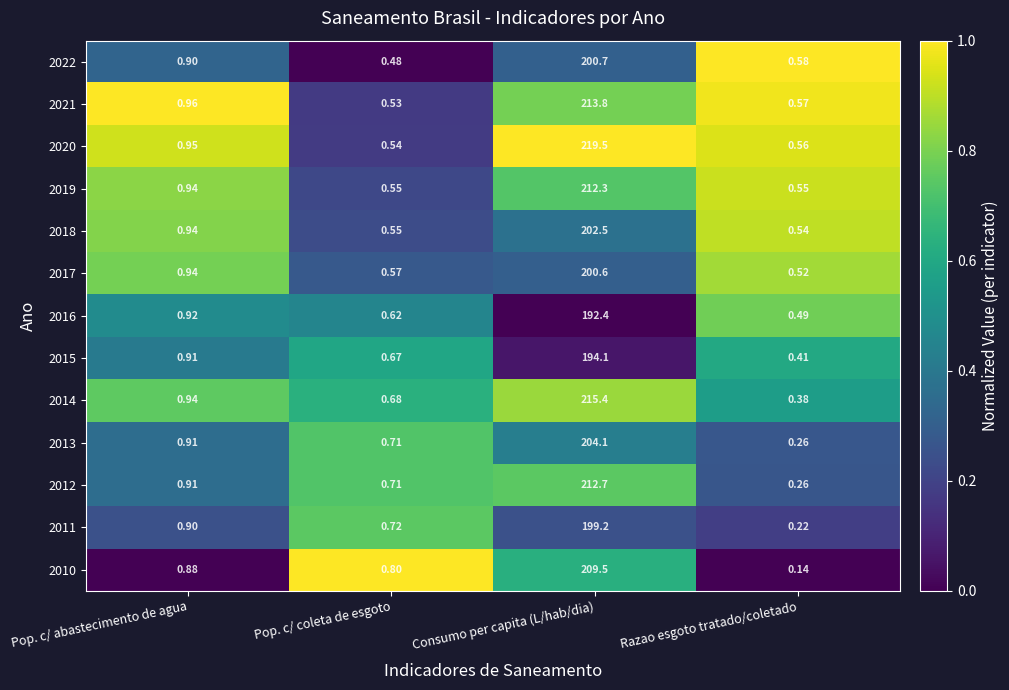

Which category has the highest value across all series?

Consumo per capita (L/hab/dia)